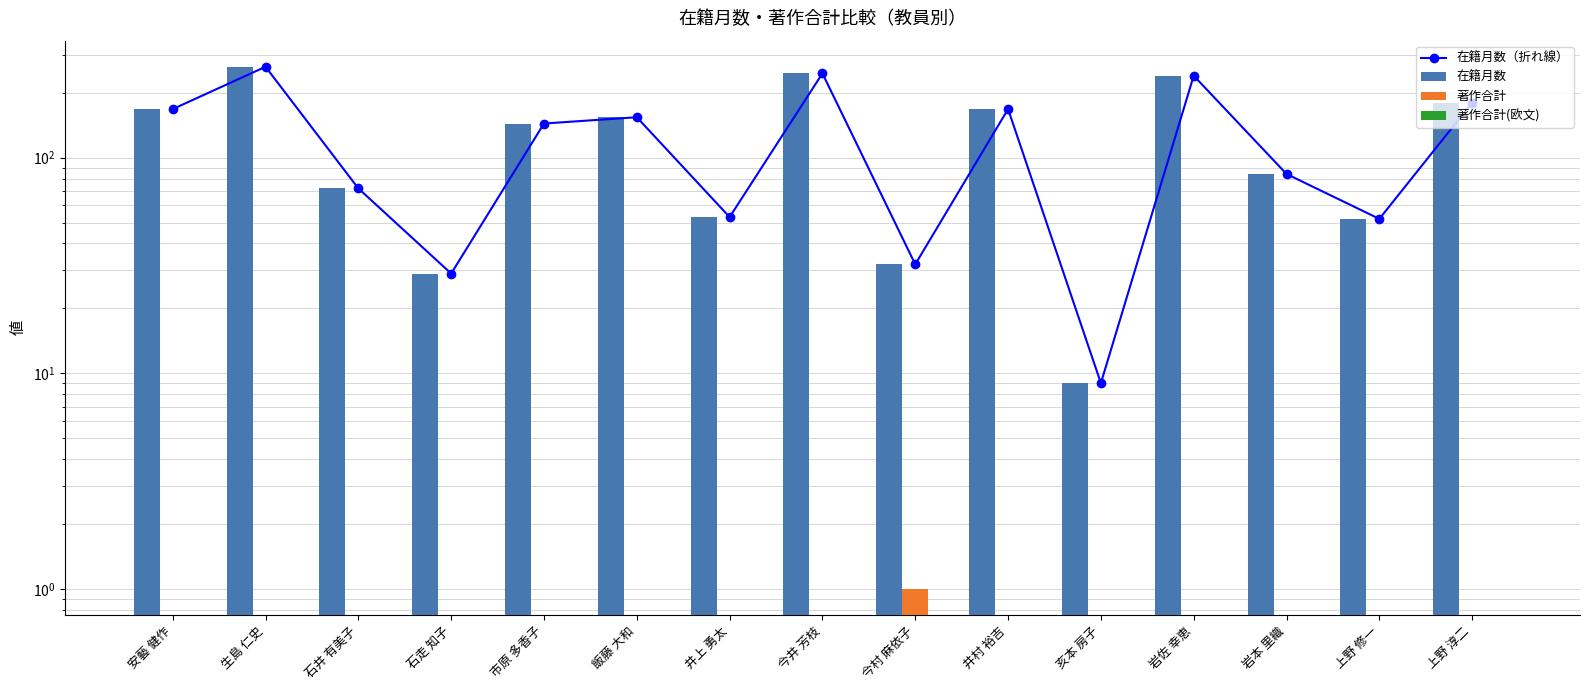

Reading left to right, list all the values displayed in this chart.

在籍月数（折れ線）: 安藝 健作=168	生島 仁史=264	石井 有美子=72	石走 知子=29	市原 多香子=144	飯藤 大和=154	井上 勇太=53	今井 芳枝=246	今村 麻依子=32	井村 裕吉=168	亥本 房子=9	岩佐 幸恵=240	岩本 里織=84	上野 修一=52	上野 淳二=180
在籍月数: 安藝 健作=168	生島 仁史=264	石井 有美子=72	石走 知子=29	市原 多香子=144	飯藤 大和=154	井上 勇太=53	今井 芳枝=246	今村 麻依子=32	井村 裕吉=168	亥本 房子=9	岩佐 幸恵=240	岩本 里織=84	上野 修一=52	上野 淳二=180
著作合計: 安藝 健作=0	生島 仁史=0	石井 有美子=0	石走 知子=0	市原 多香子=0	飯藤 大和=0	井上 勇太=0	今井 芳枝=0	今村 麻依子=1	井村 裕吉=0	亥本 房子=0	岩佐 幸恵=0	岩本 里織=0	上野 修一=0	上野 淳二=0
著作合計(欧文): 安藝 健作=0	生島 仁史=0	石井 有美子=0	石走 知子=0	市原 多香子=0	飯藤 大和=0	井上 勇太=0	今井 芳枝=0	今村 麻依子=0	井村 裕吉=0	亥本 房子=0	岩佐 幸恵=0	岩本 里織=0	上野 修一=0	上野 淳二=0